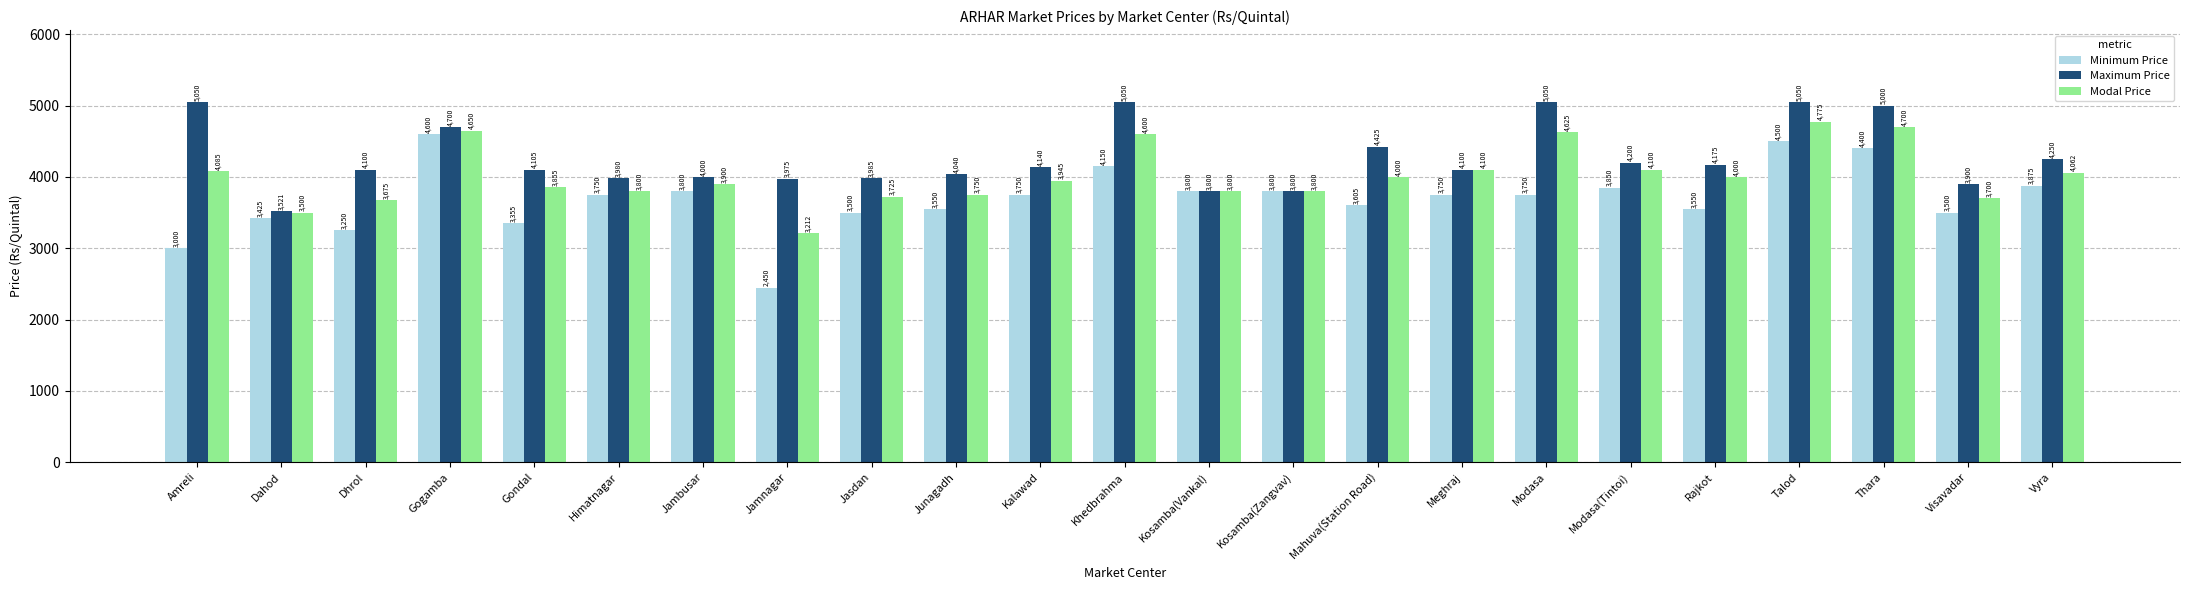

Reading left to right, what are all the values shown in this chart?

Minimum Price: 3000	3425	3250	4600	3355	3750	3800	2450	3500	3550	3750	4150	3800	3800	3605	3750	3750	3850	3550	4500	4400	3500	3875
Maximum Price: 5050	3521	4100	4700	4105	3980	4000	3975	3985	4040	4140	5050	3800	3800	4425	4100	5050	4200	4175	5050	5000	3900	4250
Modal Price: 4085	3500	3675	4650	3855	3800	3900	3212	3725	3750	3945	4600	3800	3800	4000	4100	4625	4100	4000	4775	4700	3700	4062